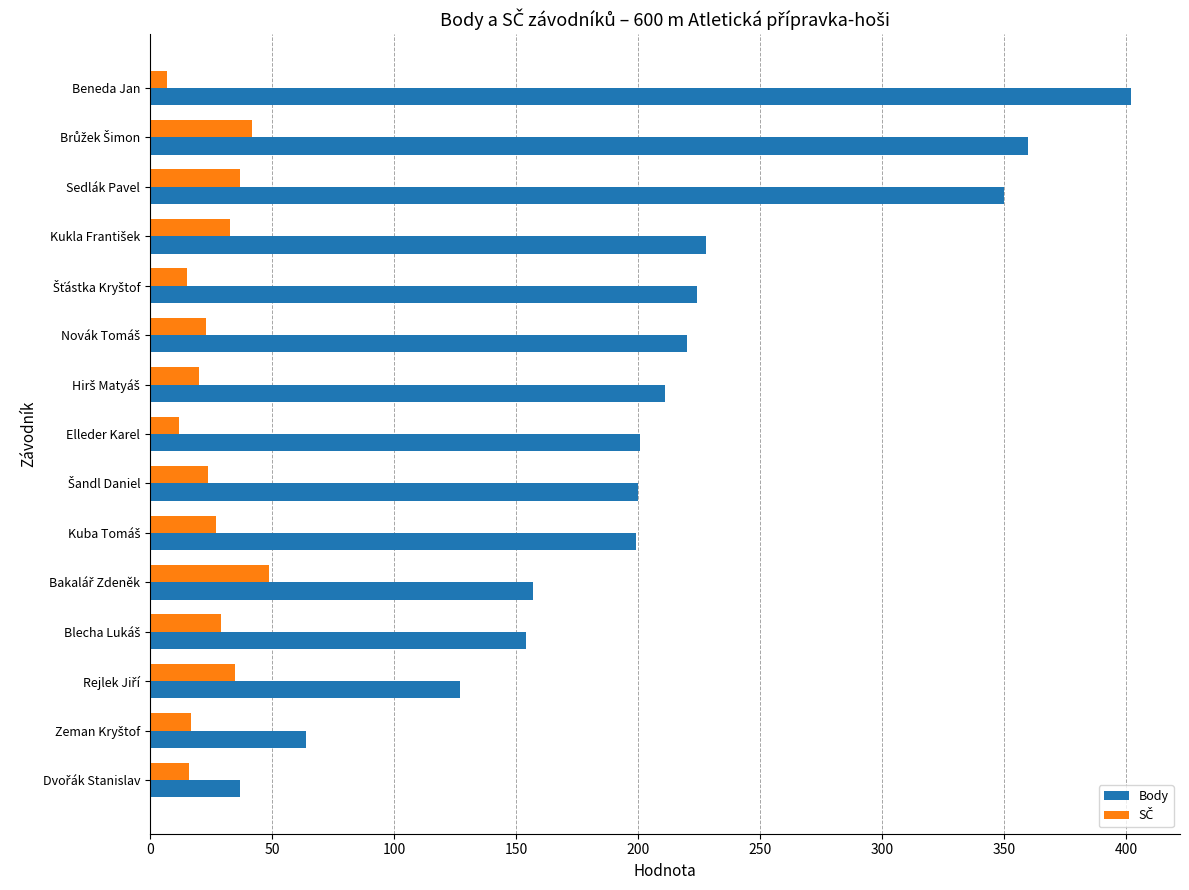

Which series has the largest total across all categories?

Body